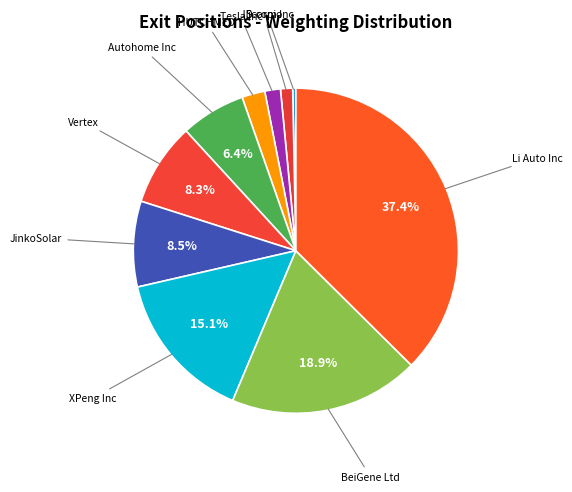

How many slices are in this pie chart?

10